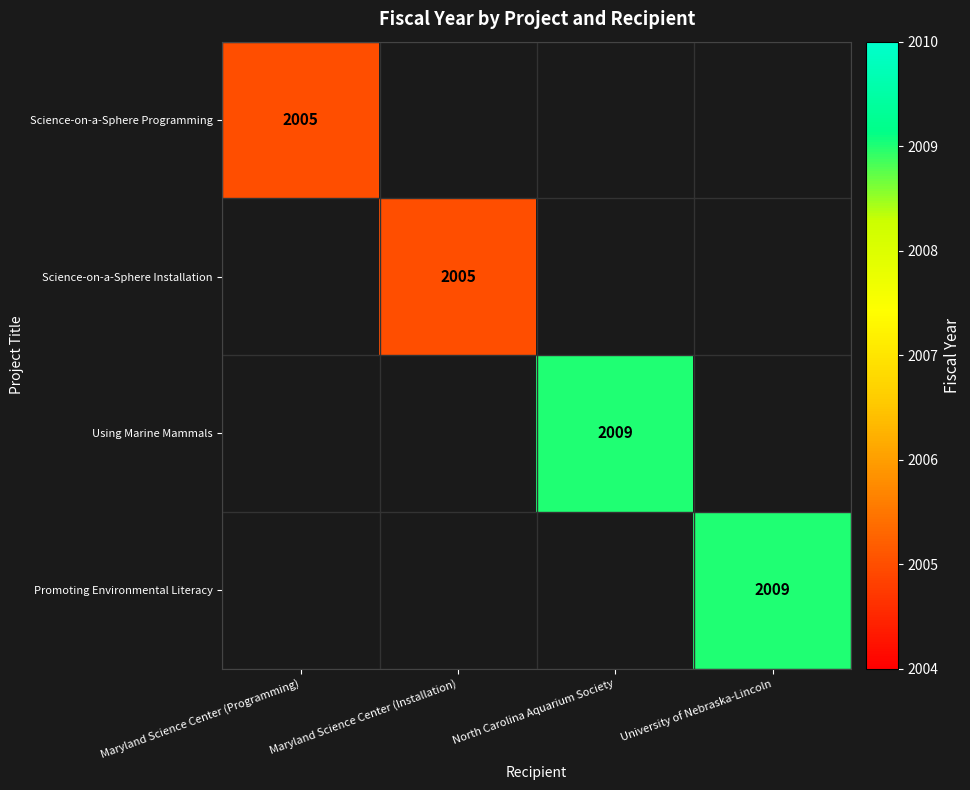

Count the number of categories in the chart.

4